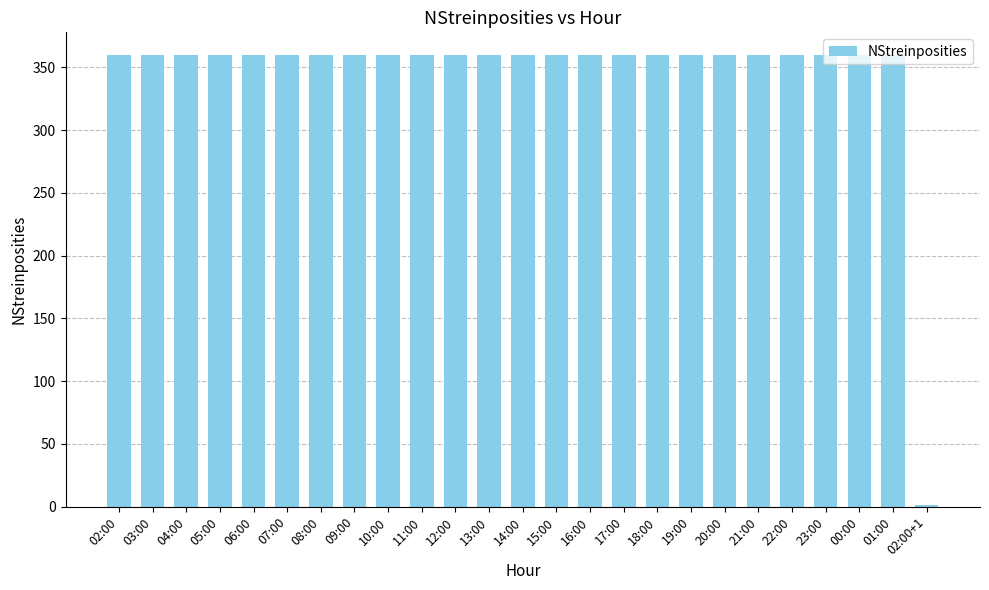

What is the sum of all values?

8641